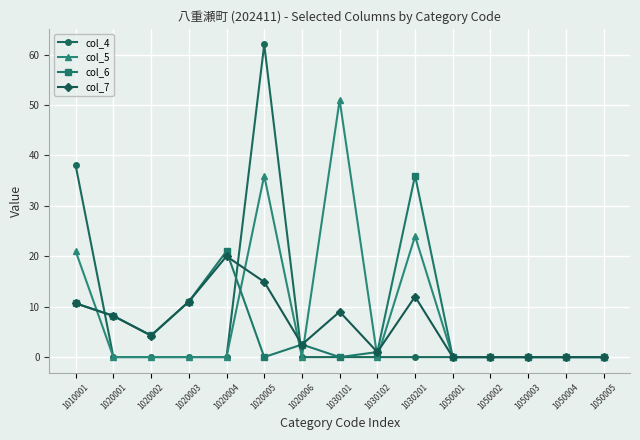

List the series in order of their peak value, lowest first.

col_7, col_6, col_5, col_4